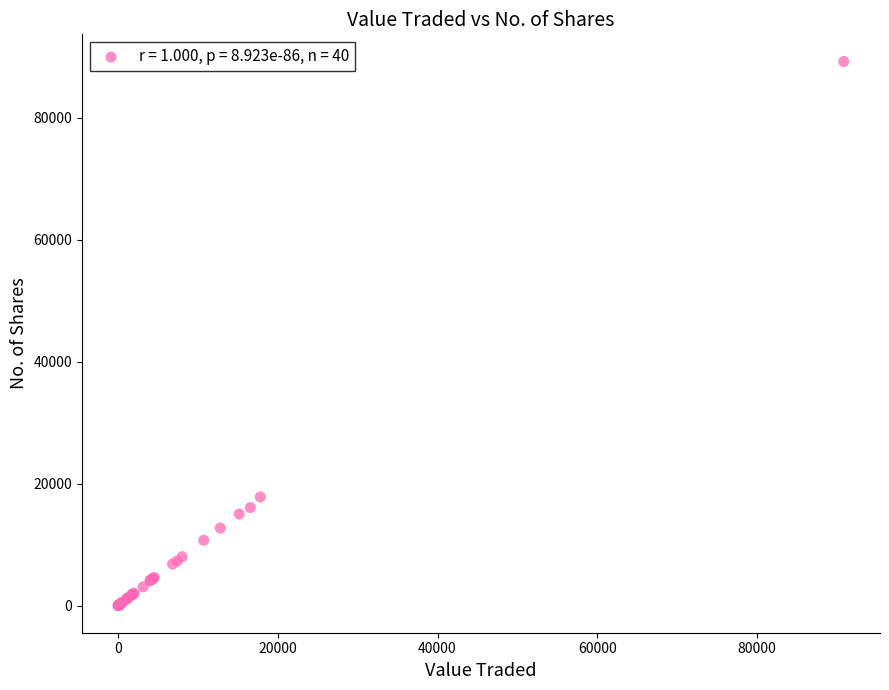

What Y value in the scatter plot is closest to 44603?

17800